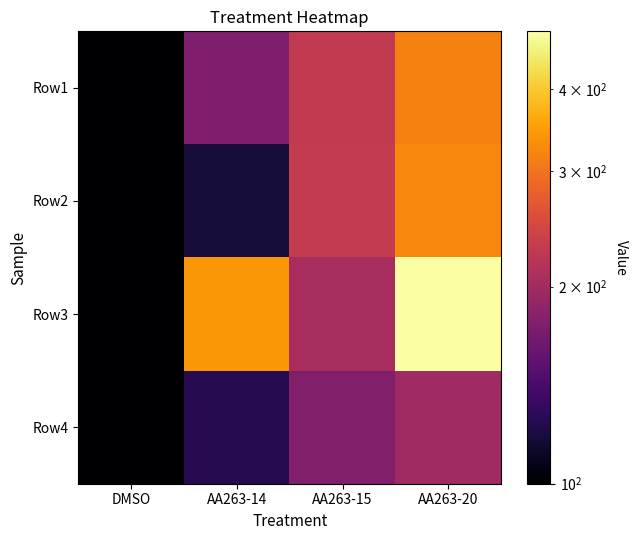

At how many categories does at least one series exceed 262?

2